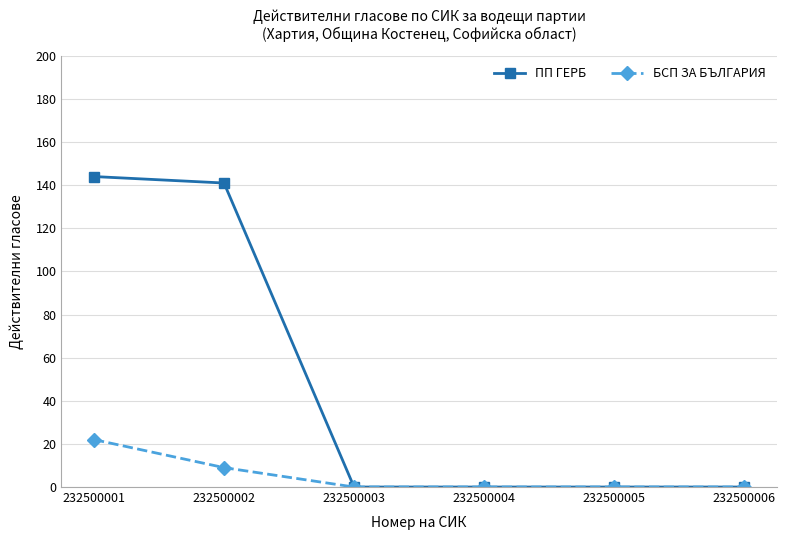

What is the sum of the БСП ЗА БЪЛГАРИЯ values at 232500002 and 232500003?

9